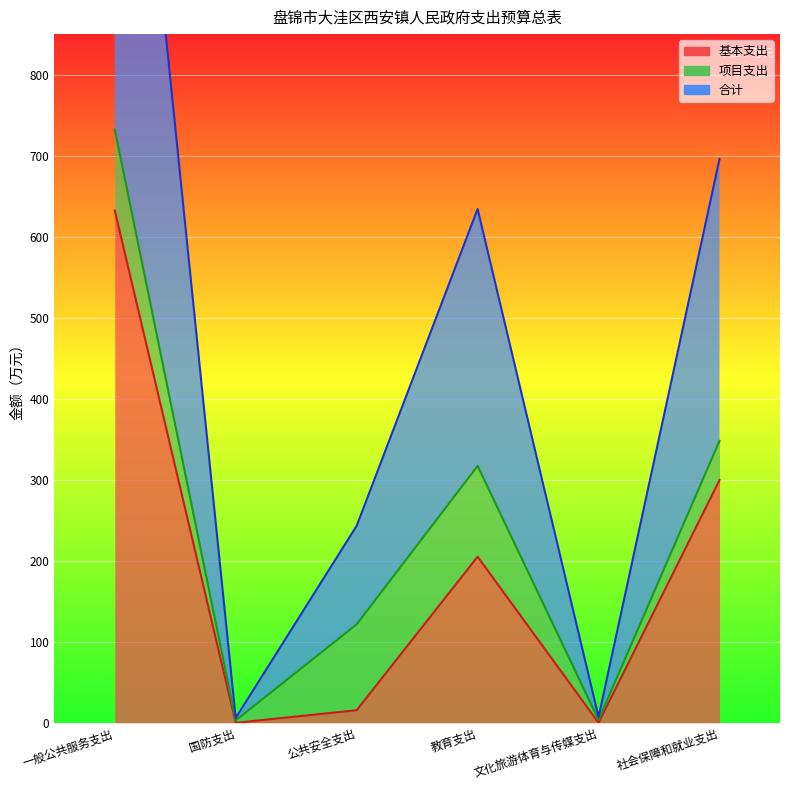

At how many categories does at least one series exceed 538?

1